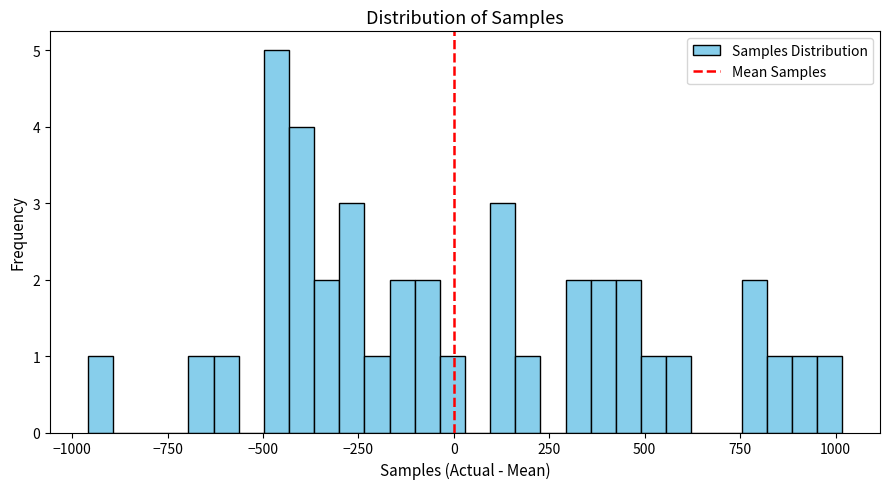

Around what value on the x-axis is the tallest bar? Give the approximate position of its centre, as read against the axis.

-450